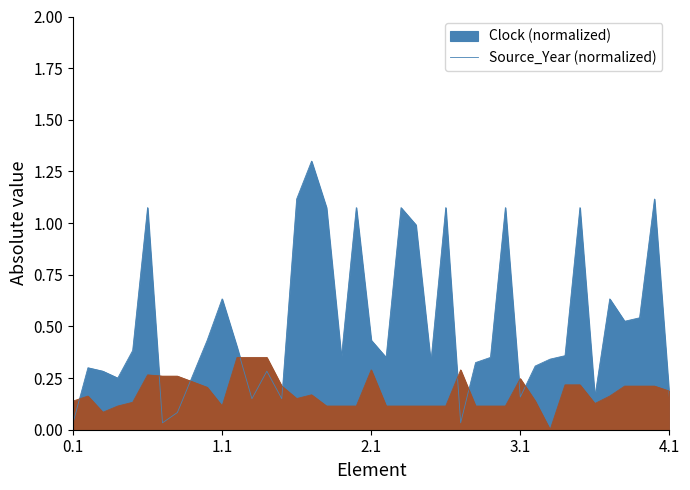

Rank the series at 16 from highest to lowest value.

Clock, Source_Year